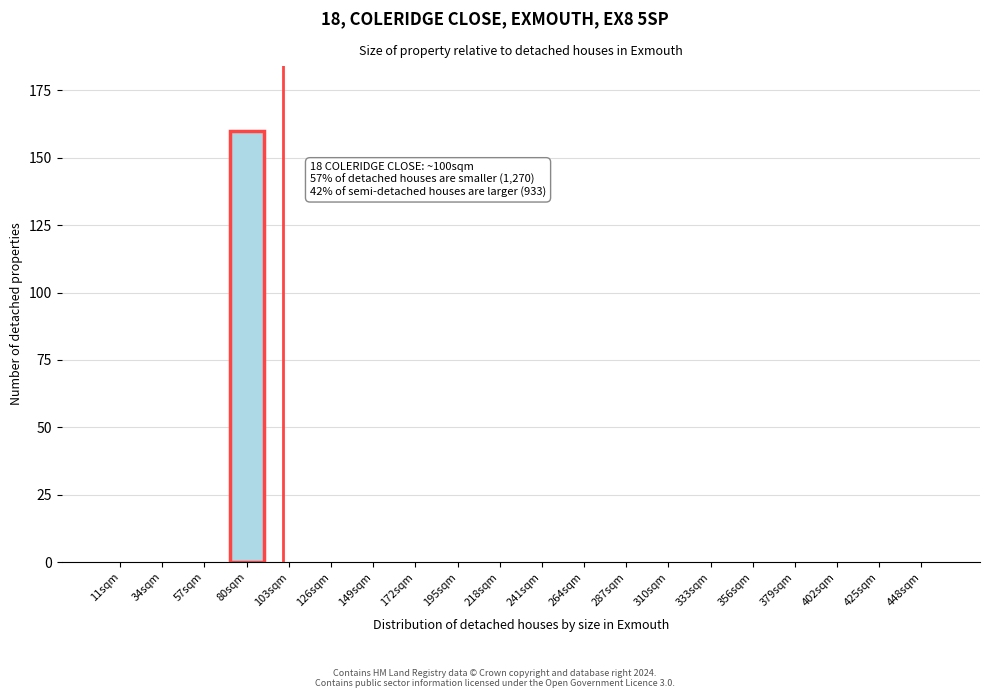

Reading left to right, list all the values displayed in this chart.

11sqm=0	34sqm=0	57sqm=0	80sqm=160	103sqm=0	126sqm=0	149sqm=0	172sqm=0	195sqm=0	218sqm=0	241sqm=0	264sqm=0	287sqm=0	310sqm=0	333sqm=0	356sqm=0	379sqm=0	402sqm=0	425sqm=0	448sqm=0